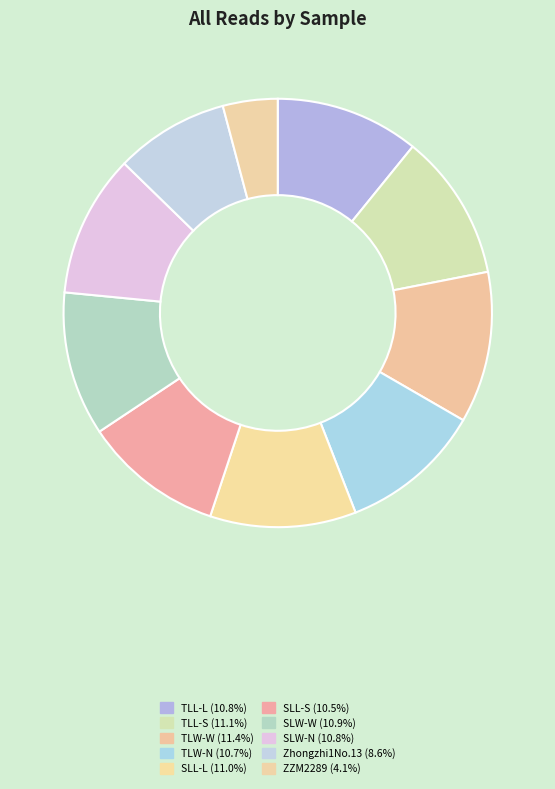

What is the change in value from TLL-L to Zhongzhi1No.13?

-25396798